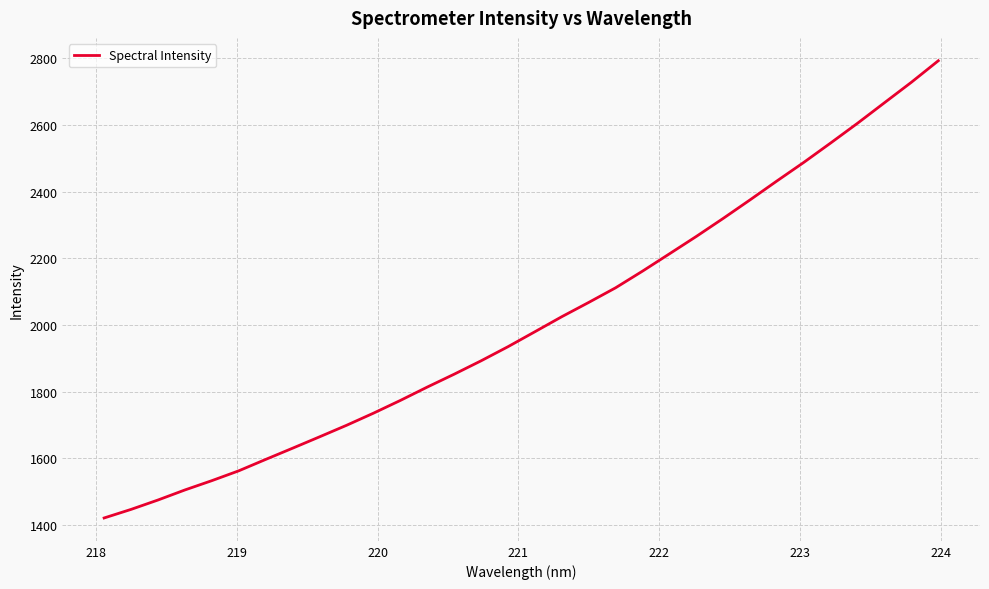

What is the maximum value shown in the chart?

2792.2